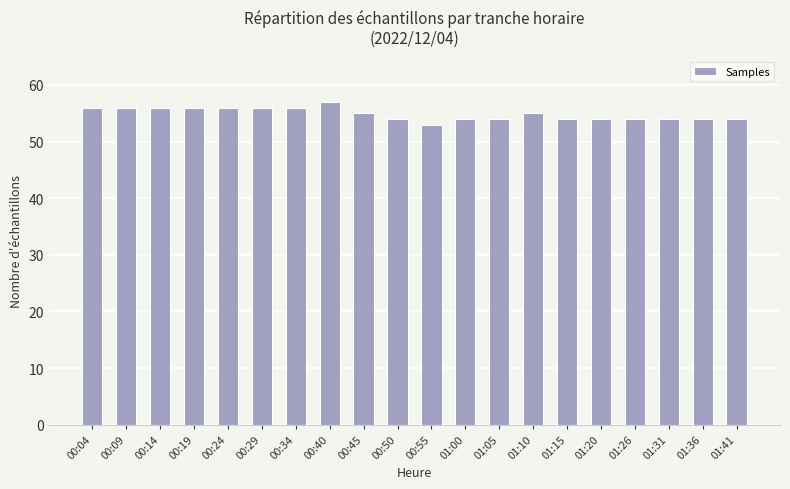

What position from the left is 01:05?

13